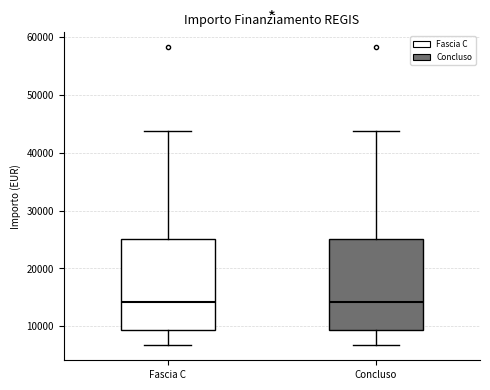

Reading left to right, read every box against the y-axis: the position of its median line, the range the box covers, and the ends of its whiskers. The values are not printed on the chart, so give them approximately, as read against the axis.

Fascia C: median 14000, box 9000 to 25000, whiskers 7000 to 44000
Concluso: median 14000, box 9000 to 25000, whiskers 7000 to 44000